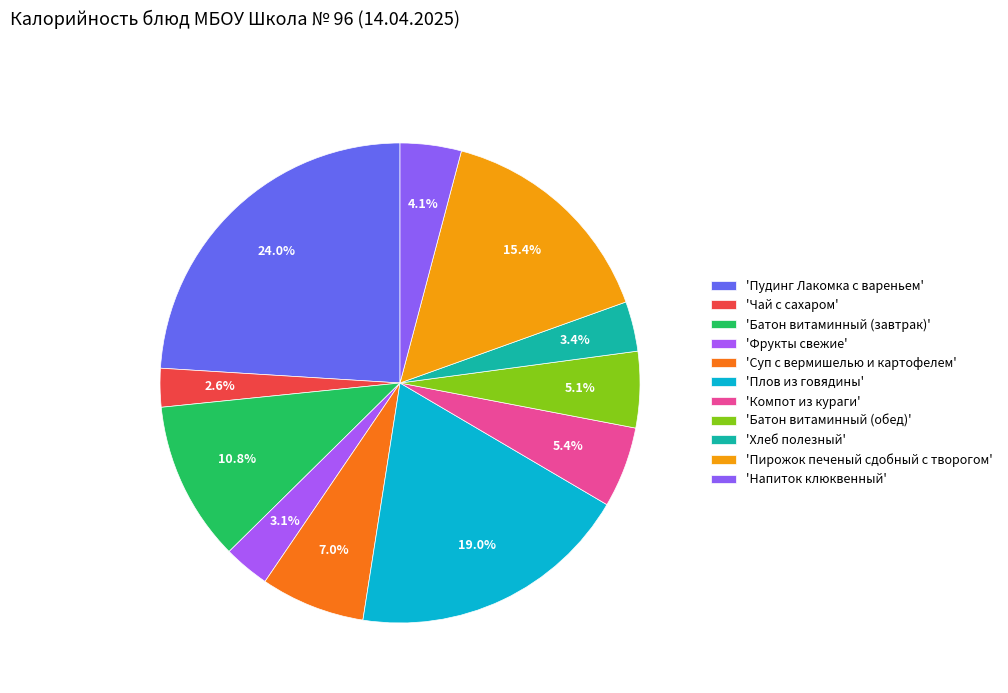

Count the number of slices in the pie.

11